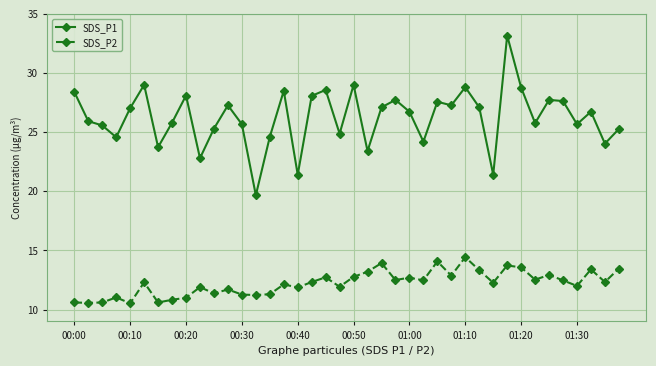

Does the chart have visible grid lines?

Yes